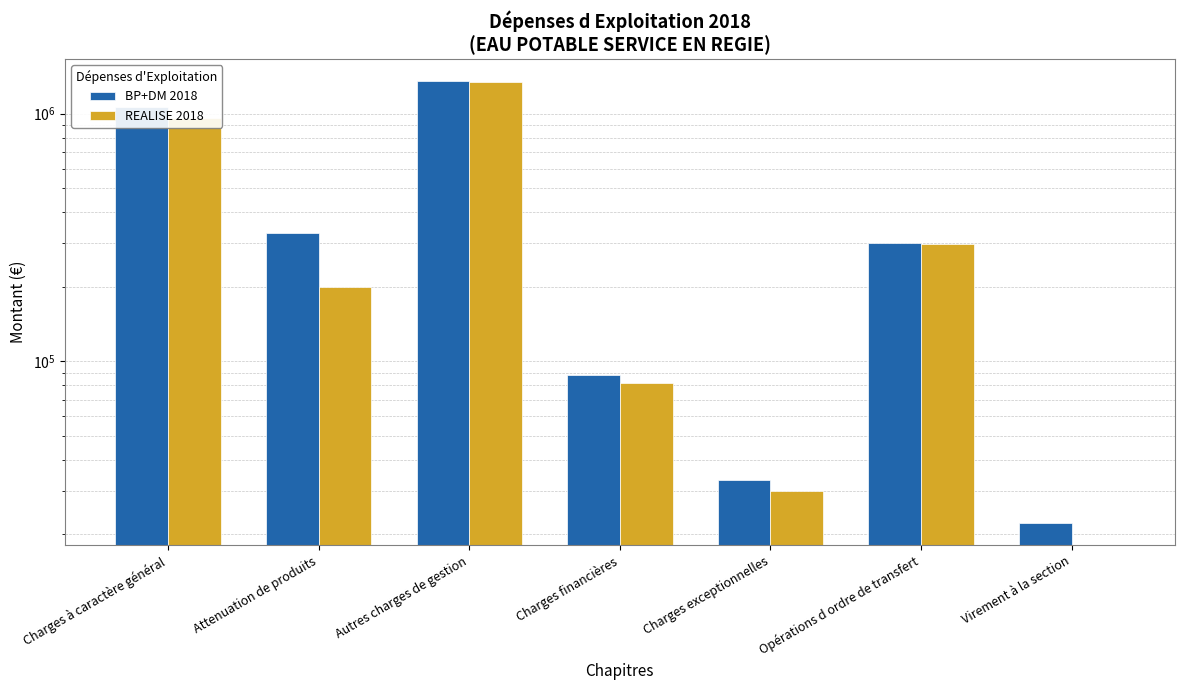

Read the BP+DM 2018 value at Attenuation de produits.

330000.0